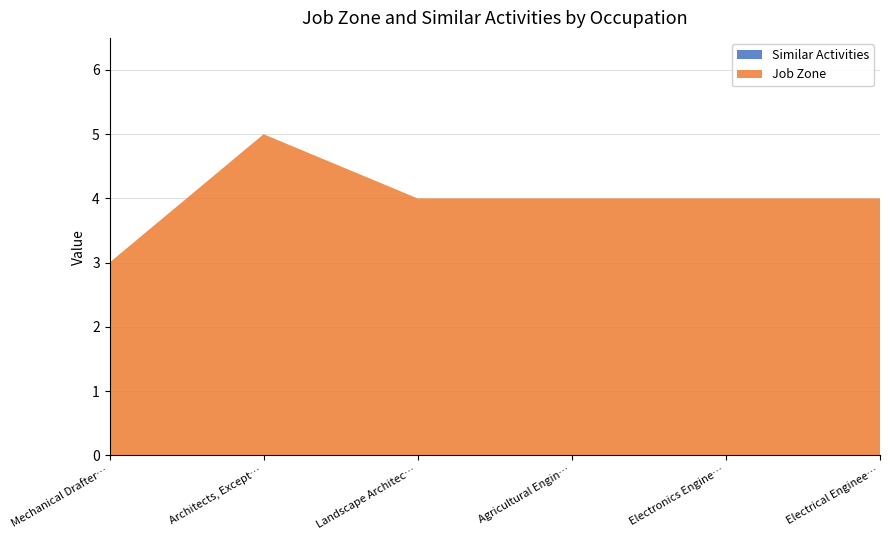

What is the total value across all series at Agricultural Engineers?

4